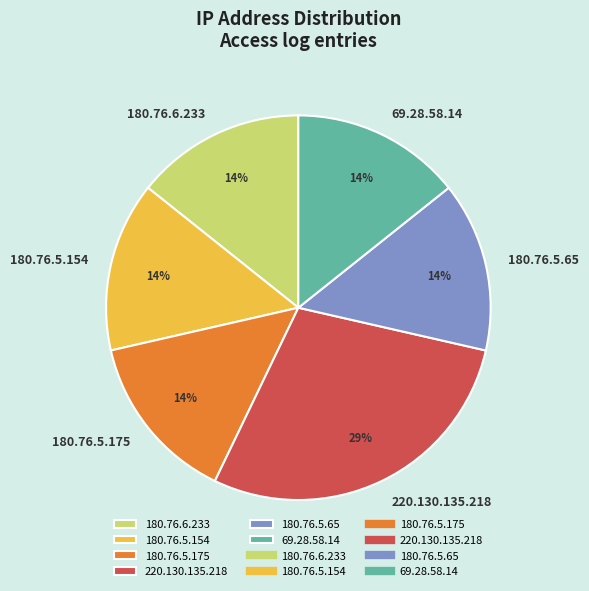

Is there any slice that represents more than half of the pie?

No